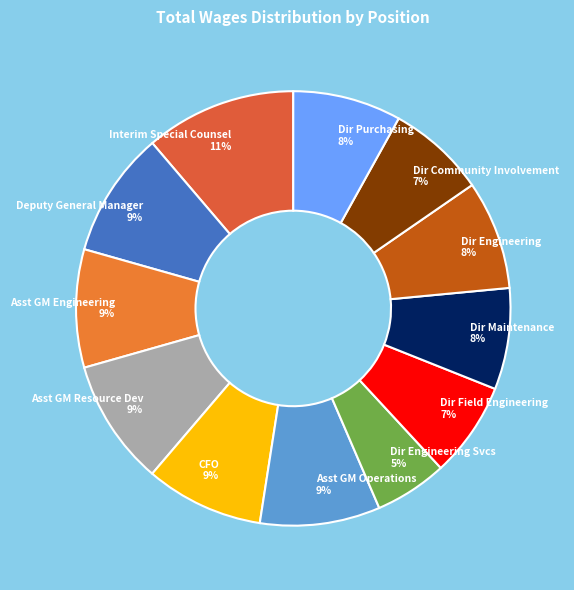

Approximately how many times larger is the value at Dir Purchasing 8% compared to Dir Community Involvement 7%?

1.1